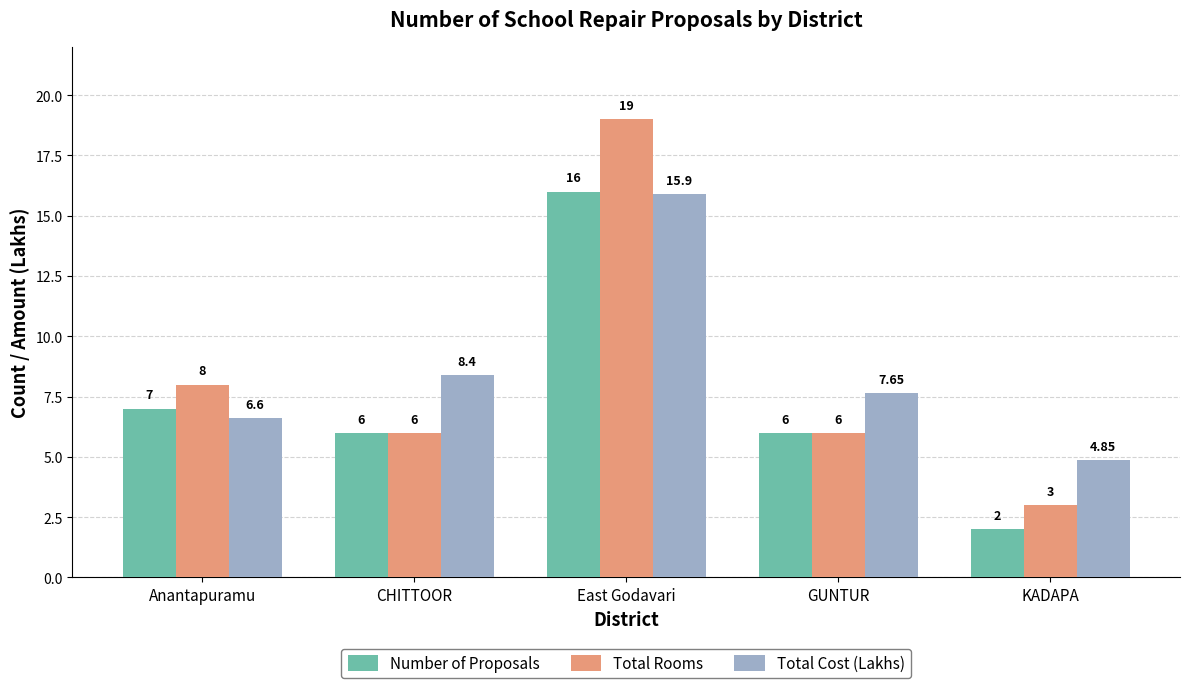

Between East Godavari and GUNTUR, which series saw the biggest shift?

Total Rooms